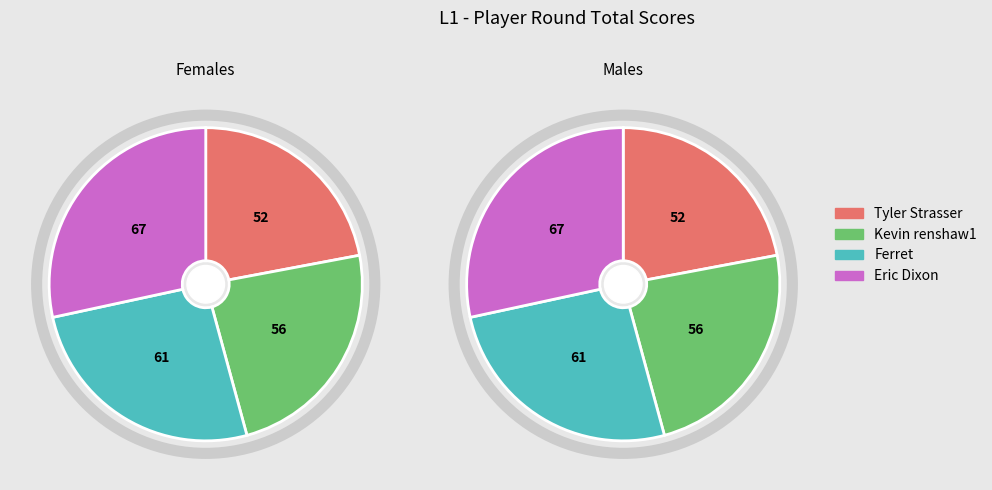

To the nearest percent, what is the difference between the largest and smallest slice percentages?

6%